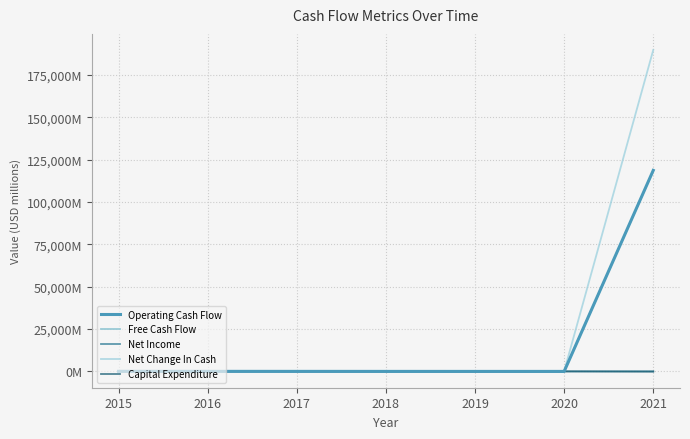

Is this an area chart (filled region under the line)?

No